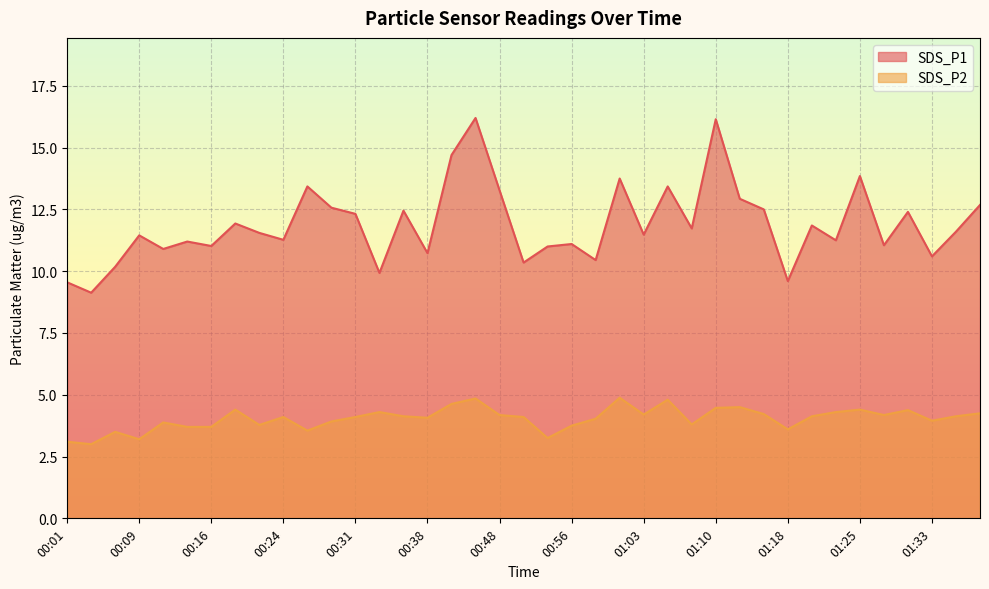

Rank the series by their maximum value, from highest to lowest.

SDS_P1, SDS_P2